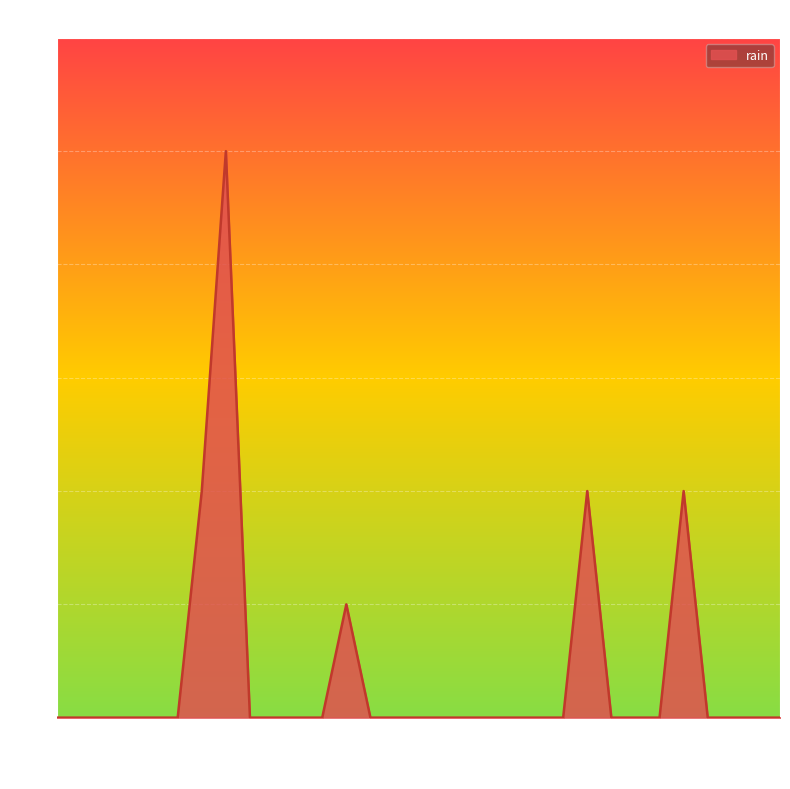

What is the average value?

0.1